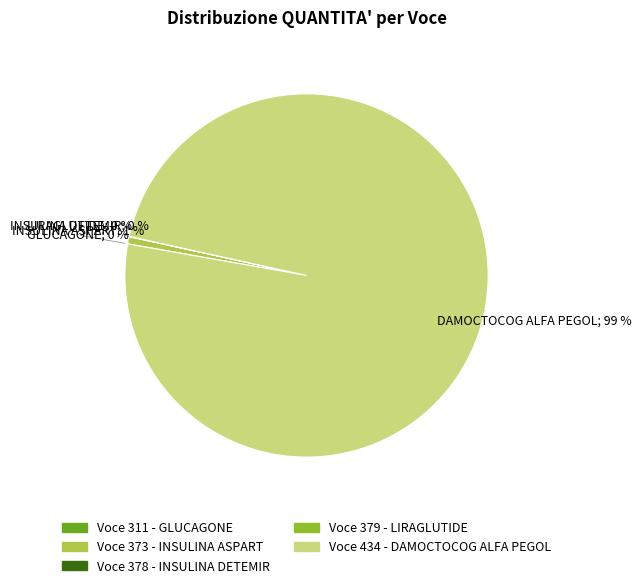

Does Voce 434 - DAMOCTOCOG ALFA PEGOL represent more than half of the total?

Yes